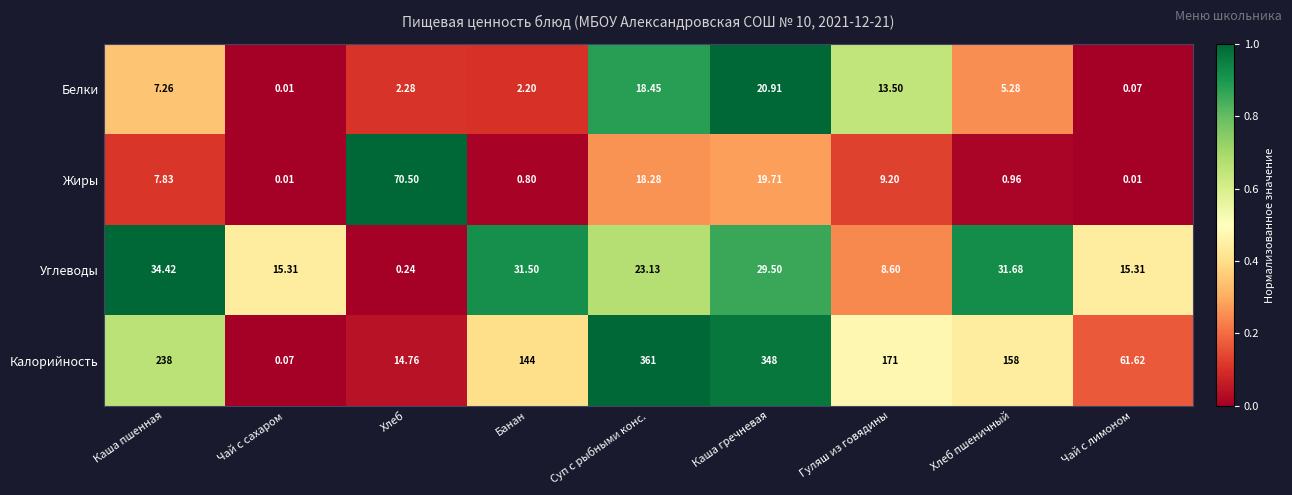

Between Гуляш из говядины and Чай с лимоном, which series saw the biggest shift?

Калорийность